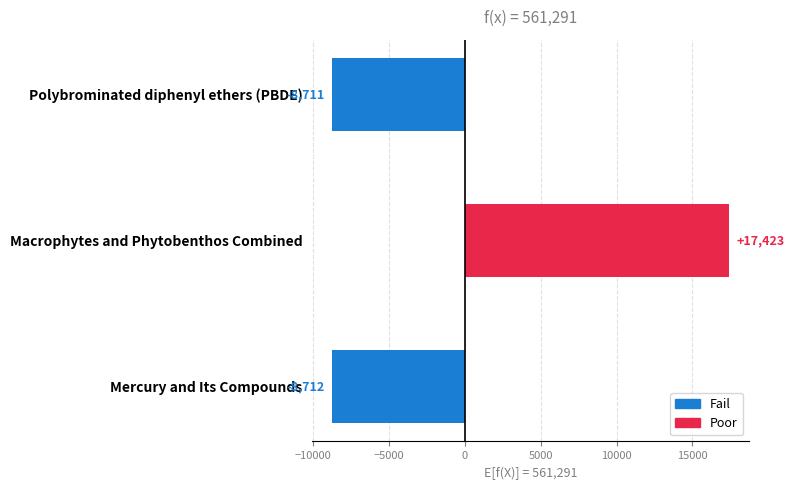

What is the difference between the values at Macrophytes and Phytobenthos Combined and Polybrominated diphenyl ethers (PBDE)?

26134